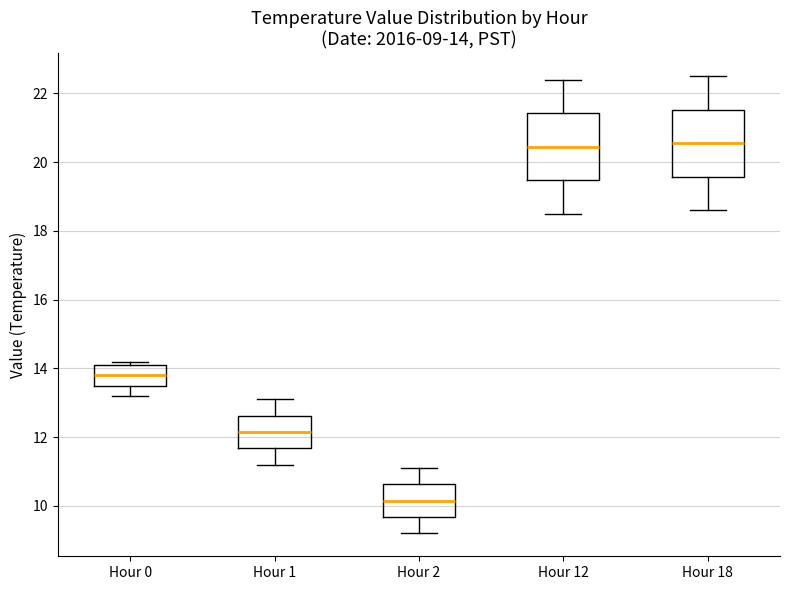

Which box's median line is the lowest?

Hour 2